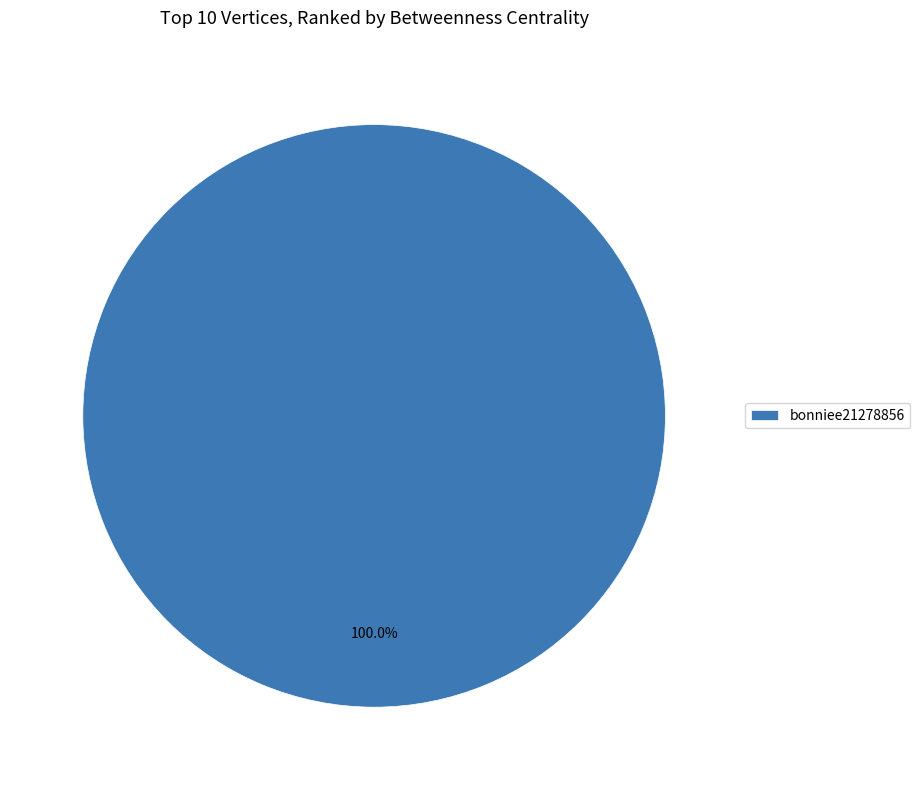

How many slices are in this pie chart?

1